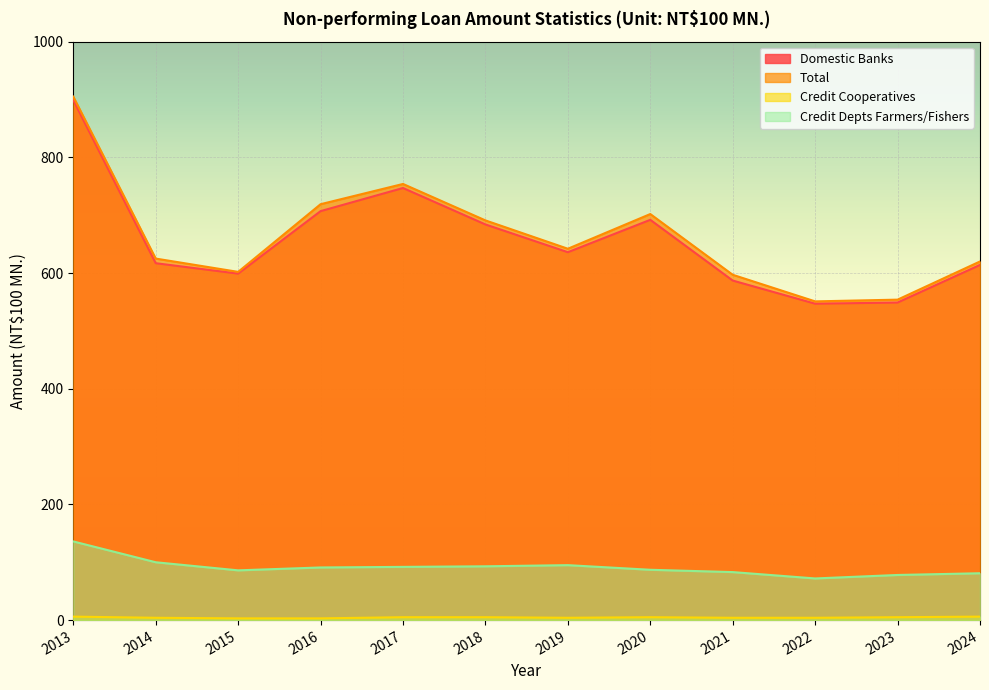

Which series has the largest range (max minus min)?

Total